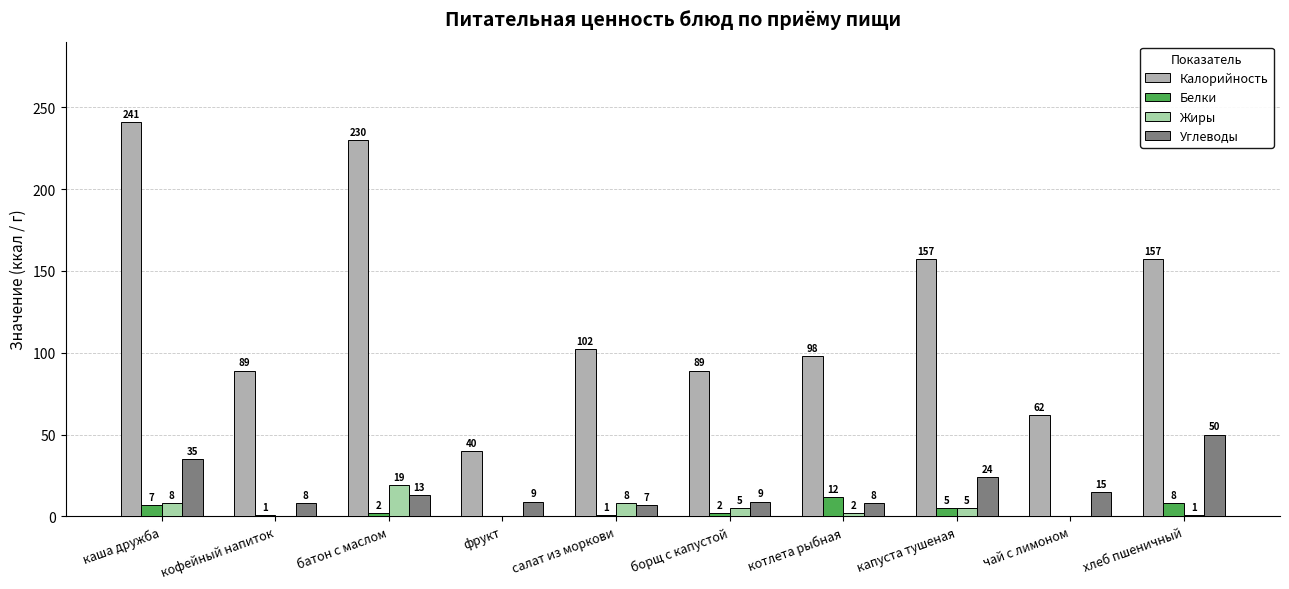

At which category is the sum across all series the highest?

каша дружба